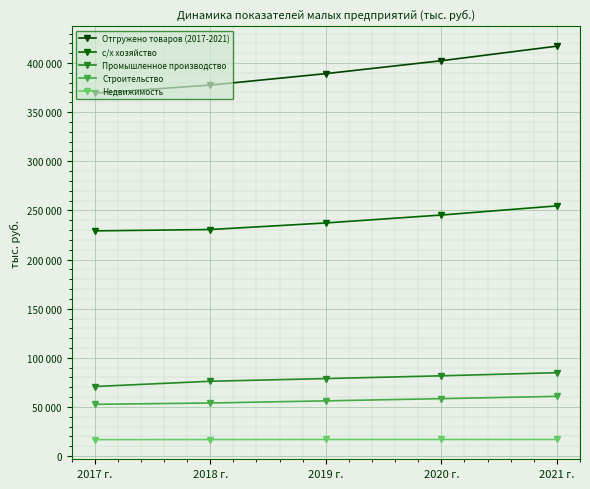

Rank the series by their maximum value, from lowest to highest.

Недвижимость, Строительство, Промышленное производство, с/х хозяйство, Отгружено товаров (2017-2021)